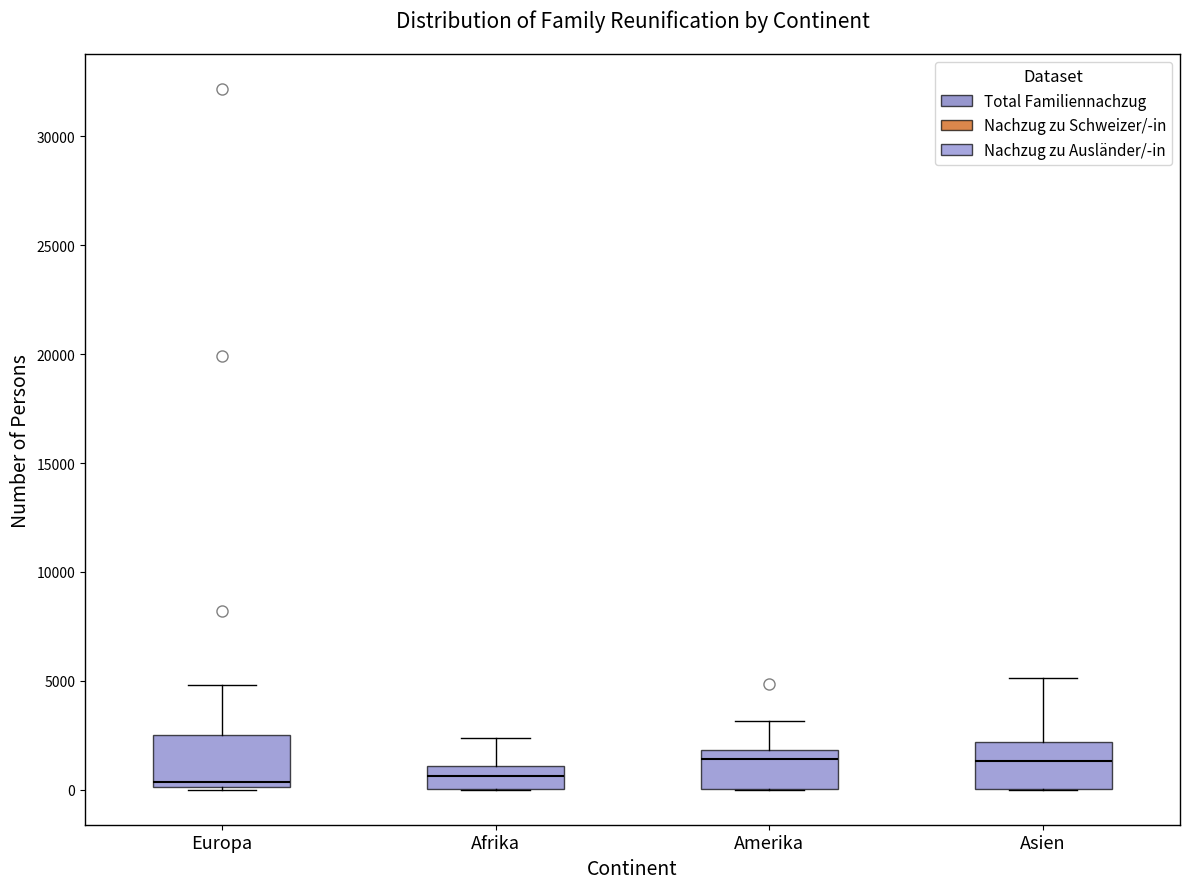

Reading left to right, transcribe this box plot: for each box, give where its median line is, the range the box spans, and where its two whiskers end, as read against the y-axis. The values are not printed on the chart, so give them approximately, as read against the axis.

Europa: median 500, box 0 to 2500, whiskers 0 to 5000
Afrika: median 500, box 0 to 1000, whiskers 0 to 2500
Amerika: median 1500, box 0 to 2000, whiskers 0 to 3000
Asien: median 1500, box 0 to 2000, whiskers 0 to 5000